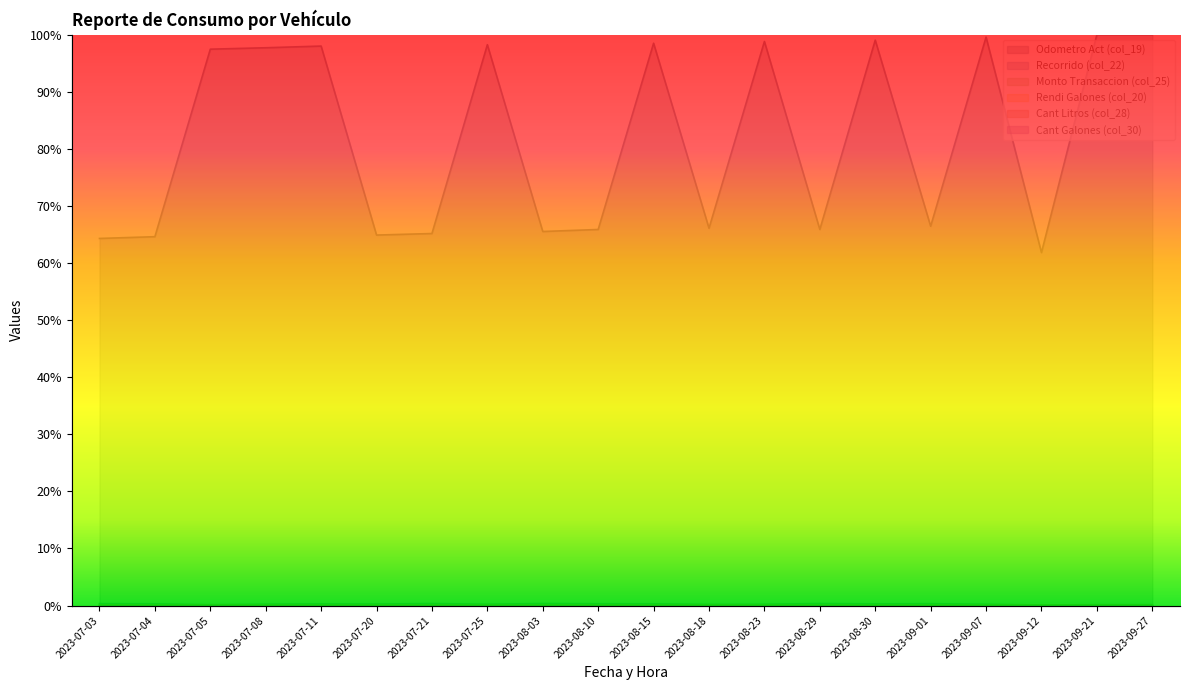

Reading right to left, what are all the values shown in this chart?

Odometro Act (col_19): 1.0	1.0	0.6	1.0	0.7	1.0	0.7	1.0	0.7	1.0	0.7	0.7	1.0	0.7	0.6	1.0	1.0	1.0	0.6	0.6
Recorrido (col_22): 0.0	0.0	0.0	0.0	0.0	0.0	0.0	0.0	0.0	0.0	0.0	0.0	0.0	0.0	0.0	0.0	0.0	0.0	0.0	0.0
Monto Transaccion (col_25): 0.0	0.0	0.0	0.0	0.0	0.0	0.0	0.0	0.0	0.0	0.0	0.0	0.0	0.0	0.0	0.0	0.0	0.0	0.0	0.0
Rendi Galones (col_20): 0.0	0.0	0.0	0.0	0.0	0.0	0.0	0.0	0.0	0.0	0.0	0.0	0.0	0.0	0.0	0.0	0.0	0.0	0.0	0.0
Cant Litros (col_28): 0.0	0.0	0.0	0.0	0.0	0.0	0.0	0.0	0.0	0.0	0.0	0.0	0.0	0.0	0.0	0.0	0.0	0.0	0.0	0.0
Cant Galones (col_30): 0.0	0.0	0.0	0.0	0.0	0.0	0.0	0.0	0.0	0.0	0.0	0.0	0.0	0.0	0.0	0.0	0.0	0.0	0.0	0.0